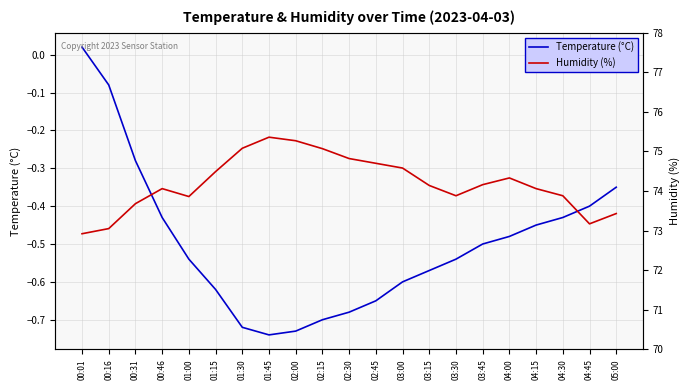

What is the label of the 6th point from the right?

03:45